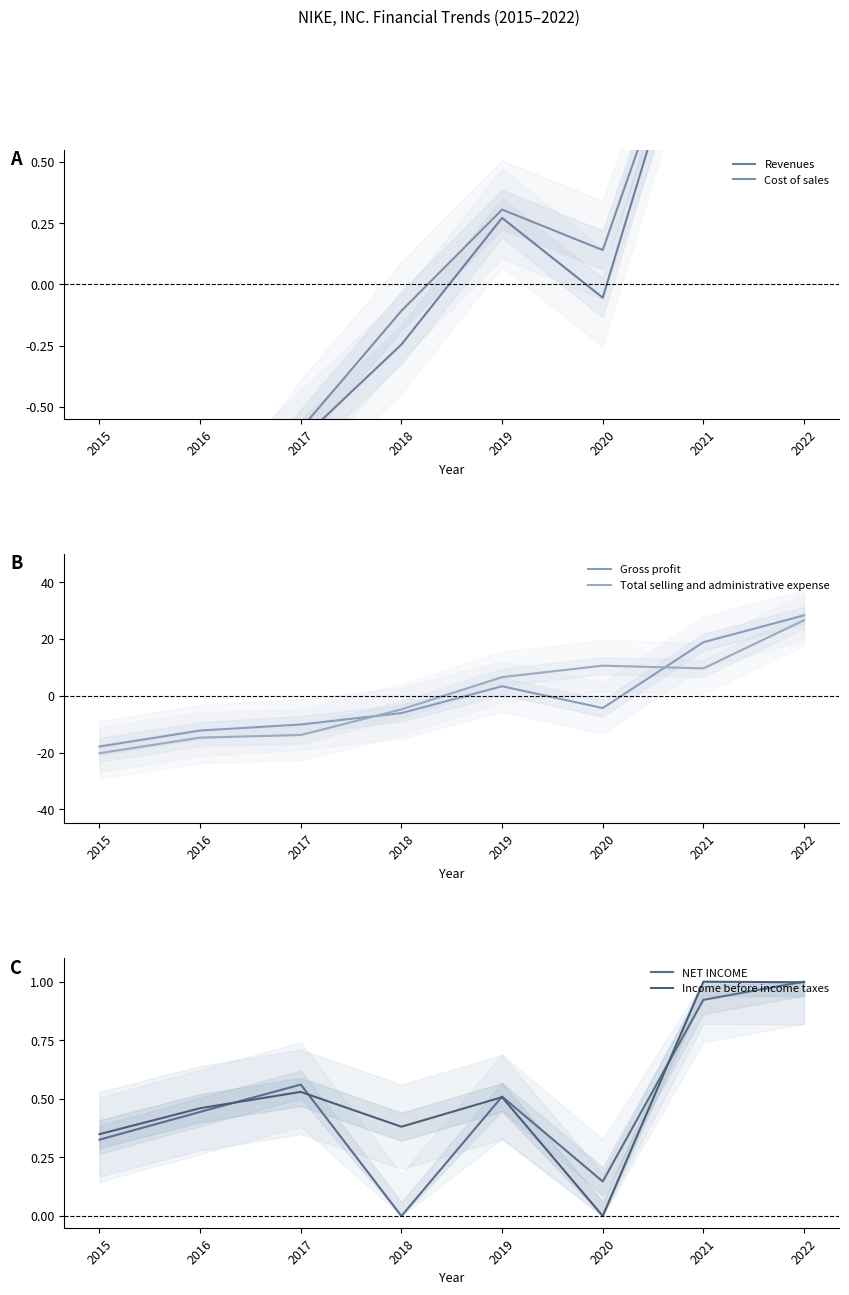

Where is the first local maximum for Cost of sales?

2019